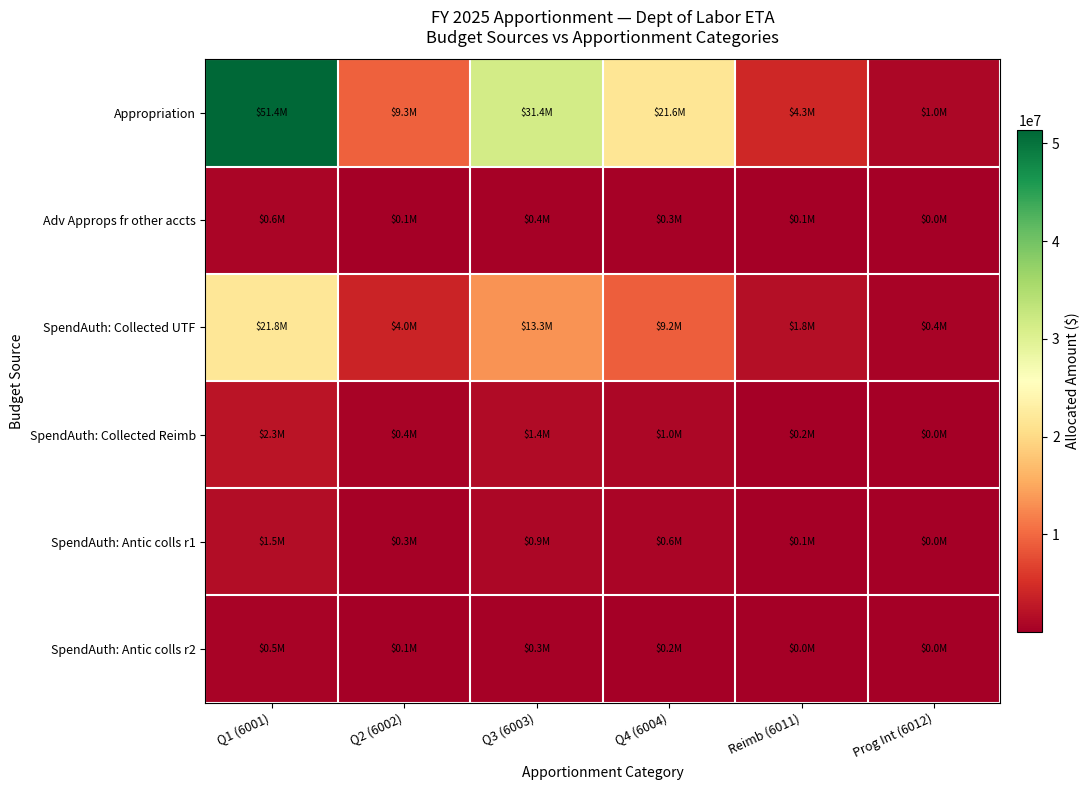

Count the number of categories in the chart.

6